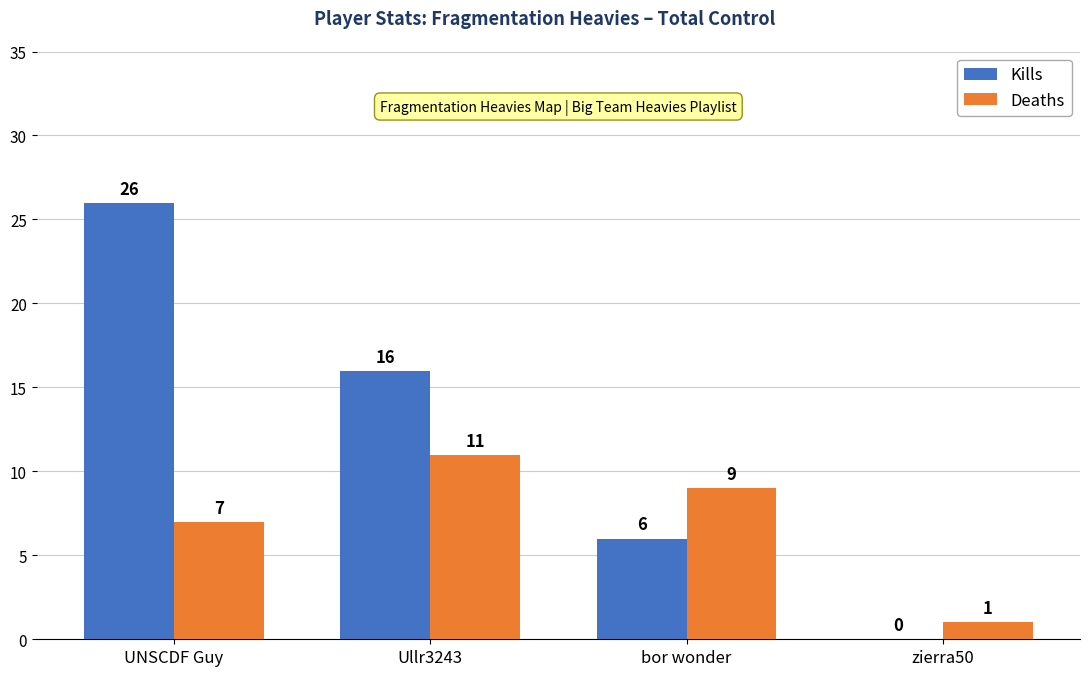

Are the bars grouped side by side (vs. stacked)?

Yes